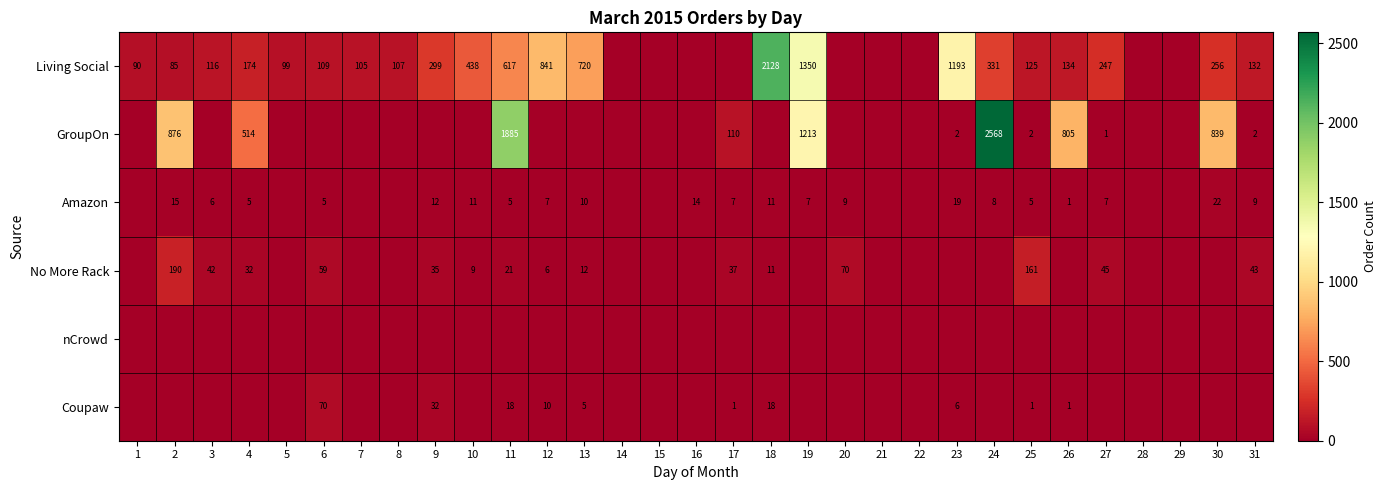

The value of Amazon at 17 is 11. True or false?

False